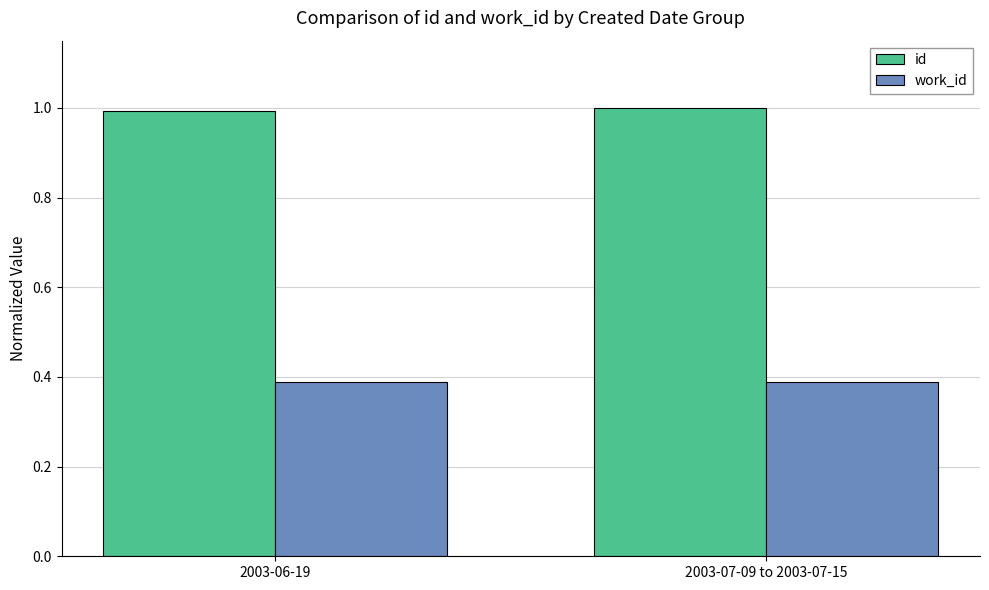

What is the total value across all series at 2003-07-09 to 2003-07-15?

1.4